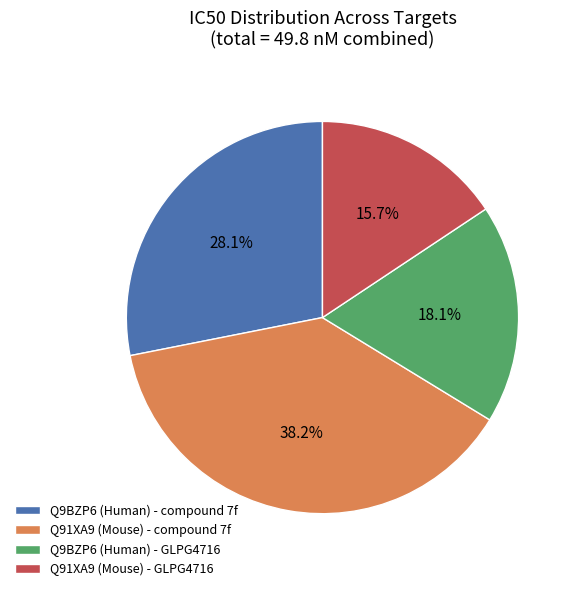

Is Q9BZP6 (Human) - GLPG4716 the majority of the pie?

No